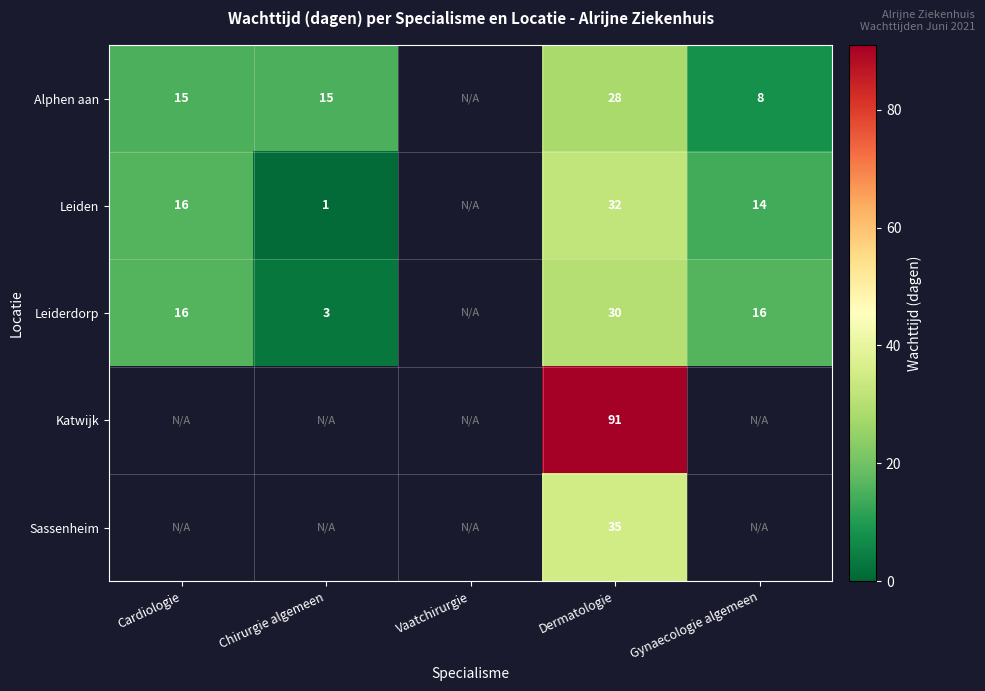

The Leiderdorp series shows 7 at Gynaecologie algemeen. True or false?

False